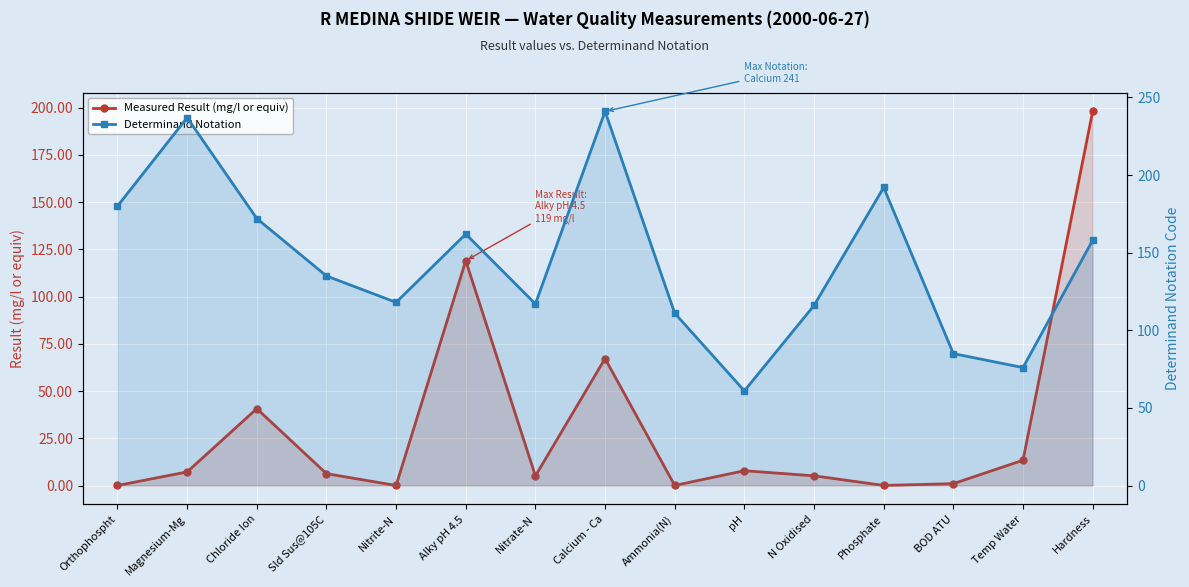

Between Chloride Ion and Nitrate-N, which series saw the biggest shift?

Determinand Notation